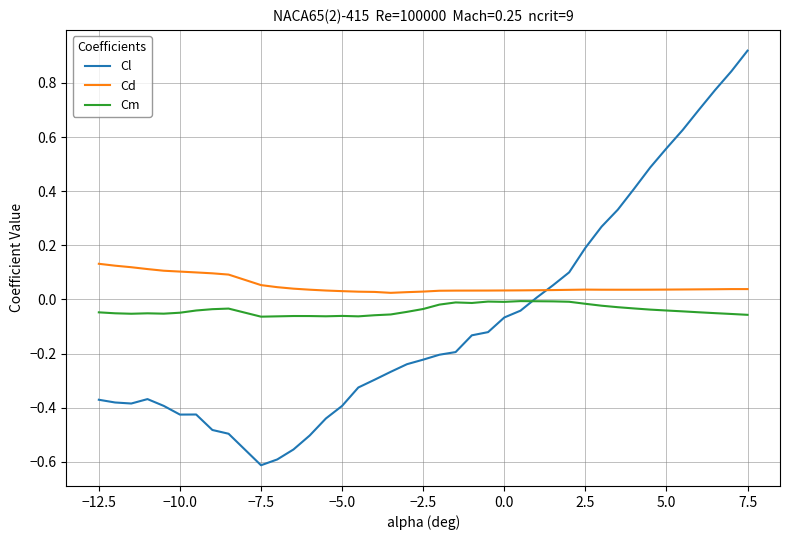

Rank the series by their maximum value, from lowest to highest.

Cm, Cd, Cl